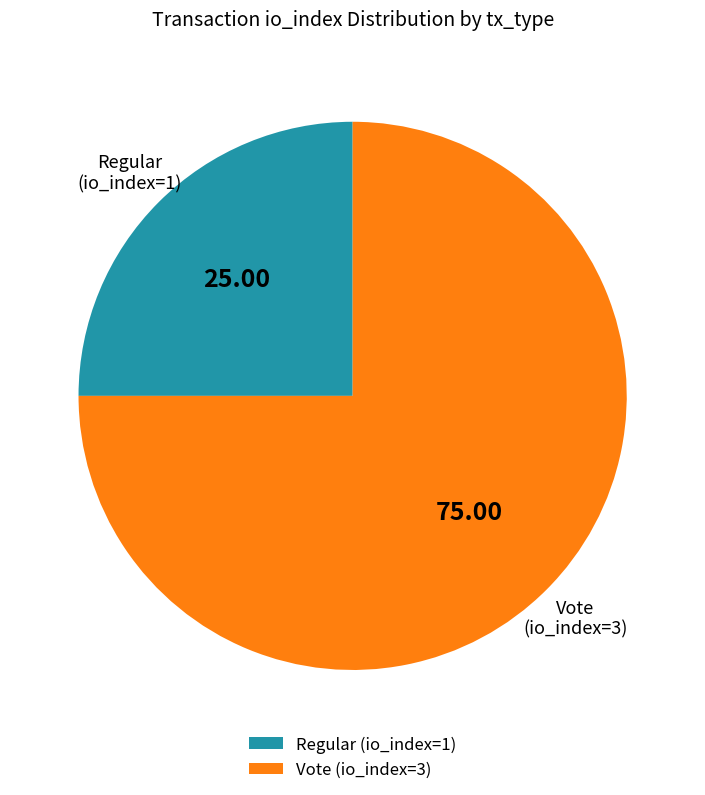

Do Vote (io_index=3) and Regular (io_index=1) together represent more than half of the pie?

Yes